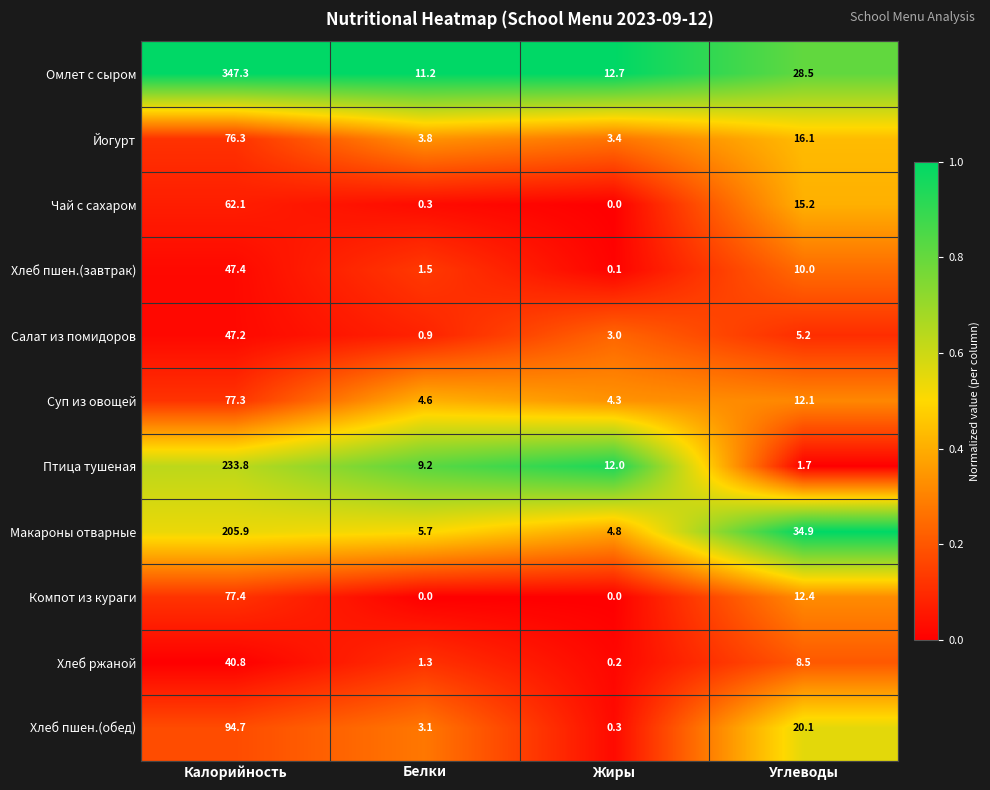

Which category has the highest value in the Салат из помидоров series?

Калорийность